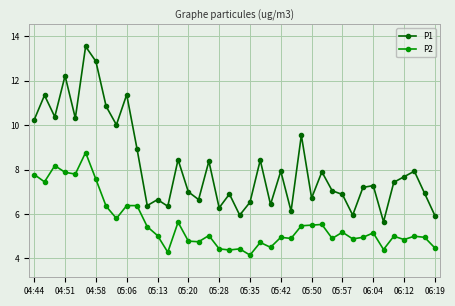

What is the smallest value displayed?

4.2